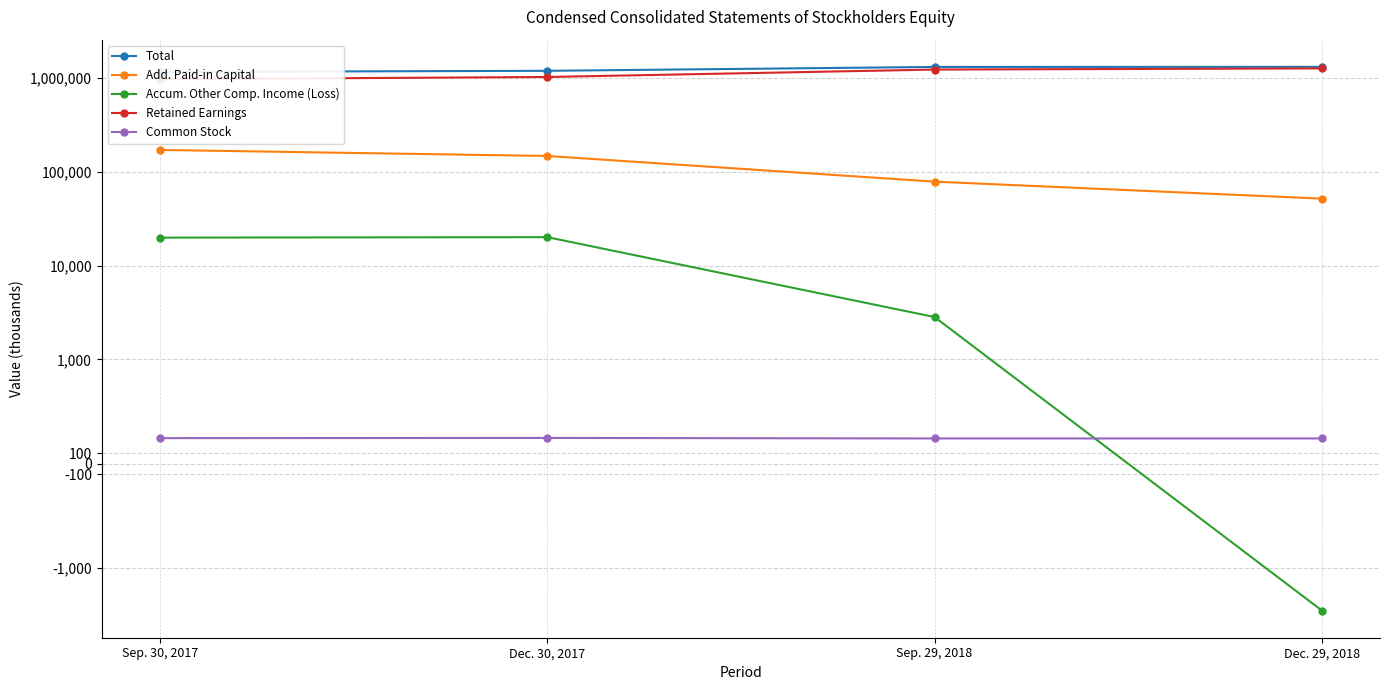

The value of Retained Earnings at Sep. 29, 2018 is 1973748. True or false?

False